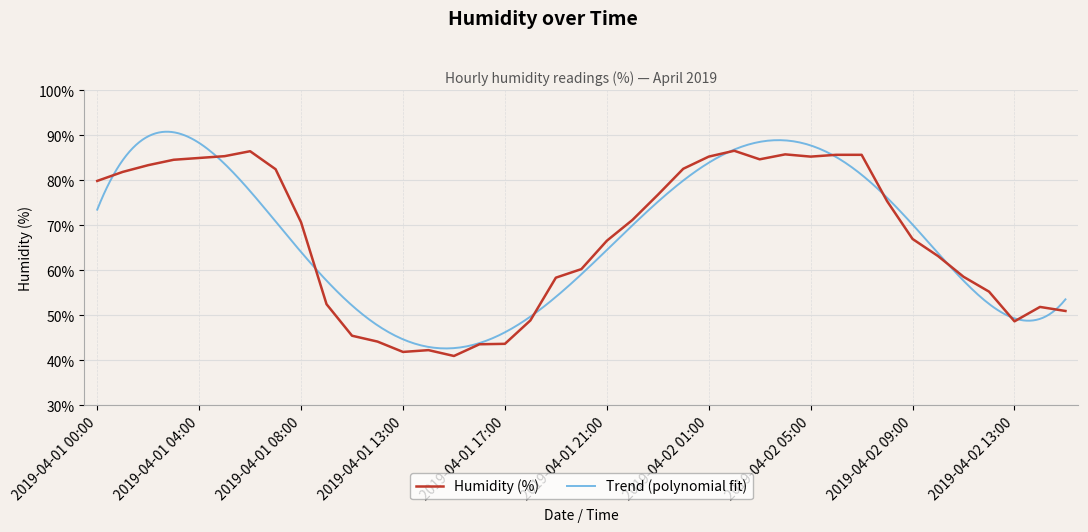

List the labels in order of value, largest first.

2019-04-02 02:00, 2019-04-01 06:00, 2019-04-02 04:00, 2019-04-02 06:00, 2019-04-02 07:00, 2019-04-01 05:00, 2019-04-02 01:00, 2019-04-02 05:00, 2019-04-01 04:00, 2019-04-02 03:00, 2019-04-01 03:00, 2019-04-01 02:00, 2019-04-02 00:00, 2019-04-01 07:00, 2019-04-01 01:00, 2019-04-01 00:00, 2019-04-01 23:00, 2019-04-02 08:00, 2019-04-01 22:00, 2019-04-01 08:00, 2019-04-02 09:00, 2019-04-01 21:00, 2019-04-02 10:00, 2019-04-01 20:00, 2019-04-02 11:00, 2019-04-01 19:00, 2019-04-02 12:00, 2019-04-01 10:00, 2019-04-02 14:00, 2019-04-02 15:00, 2019-04-01 18:00, 2019-04-02 13:00, 2019-04-01 11:00, 2019-04-01 12:00, 2019-04-01 17:00, 2019-04-01 16:00, 2019-04-01 14:00, 2019-04-01 13:00, 2019-04-01 15:00